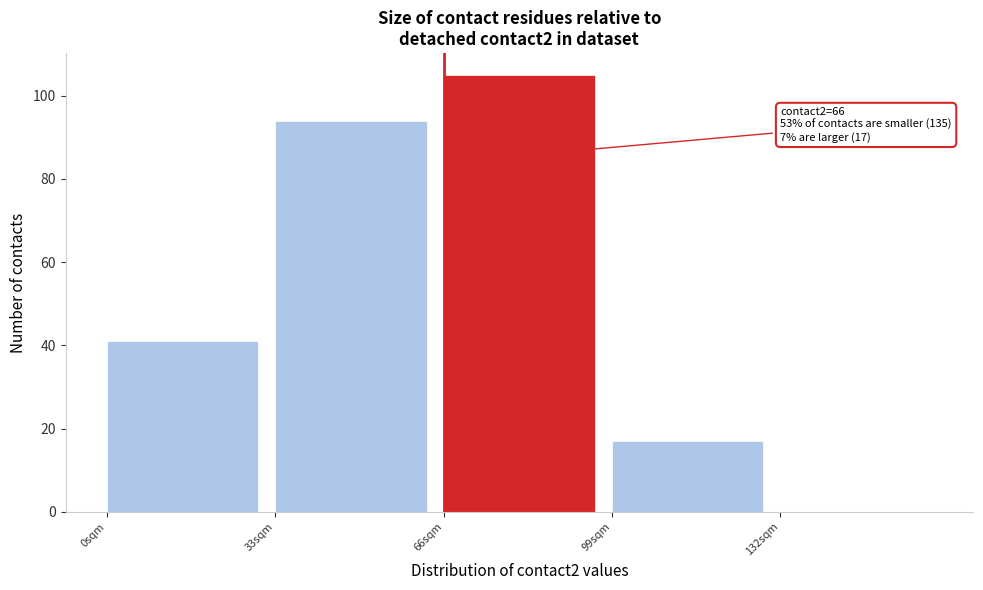

Which range on the x-axis has the tallest bar?

66 to 99